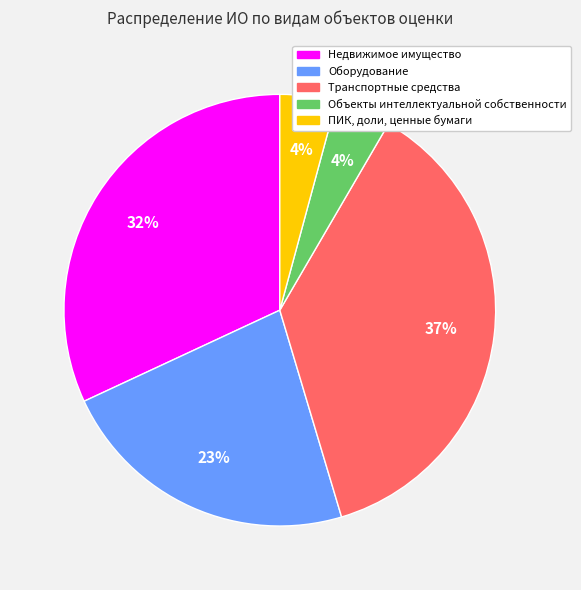

Is ПИК, доли, ценные бумаги the majority of the pie?

No